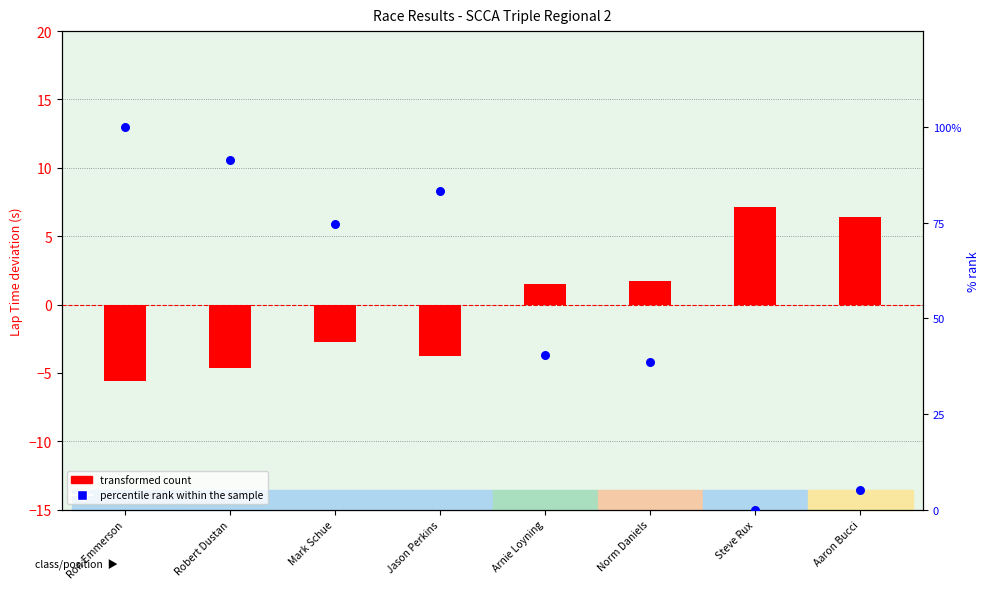

Which series reaches the maximum Y coordinate?

percentile rank within the sample